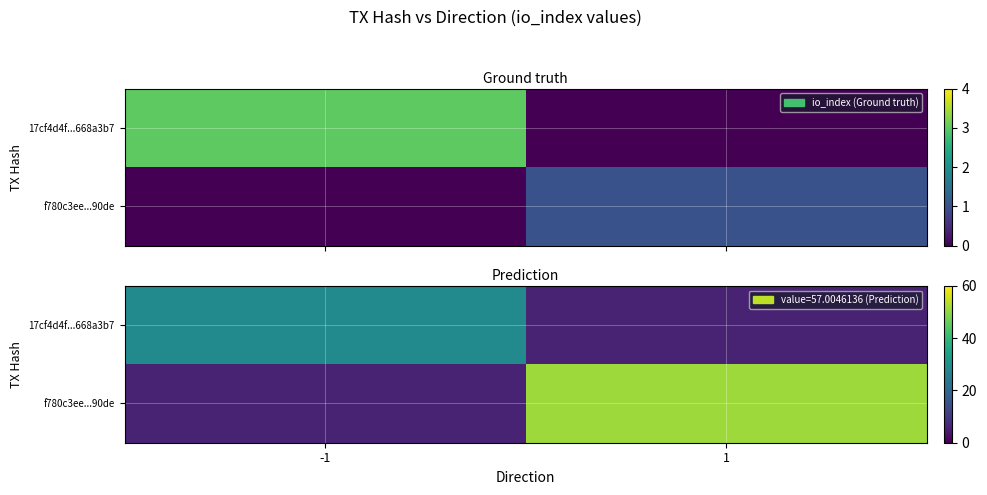

Is the value of f780c3ee...90de at -1 greater than the value of 17cf4d4f...668a3b7 at -1?

No